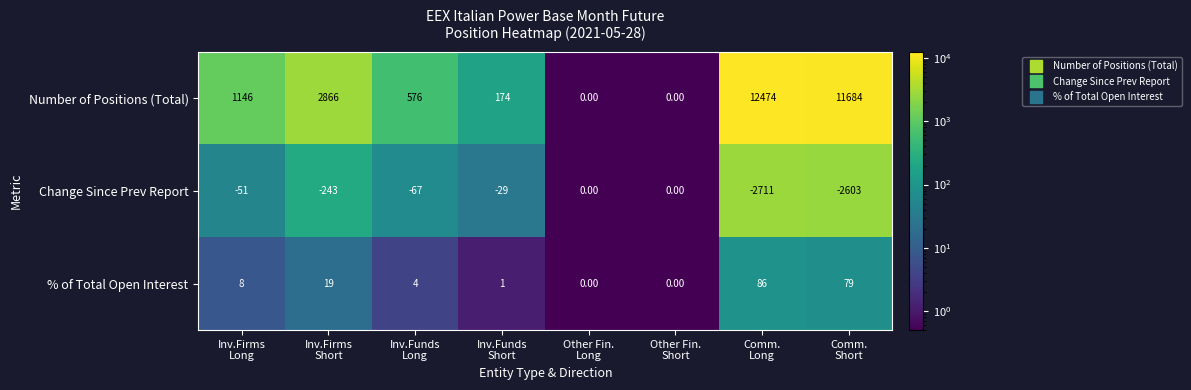

Which series has the largest total across all categories?

Number of Positions (Total)